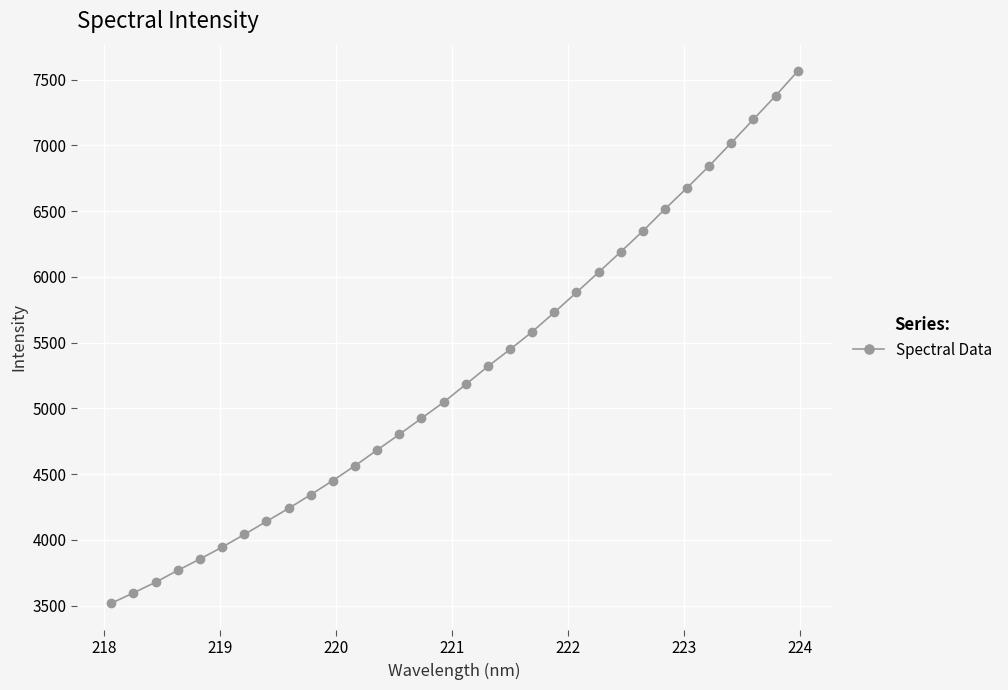

What is the average value?

5265.9